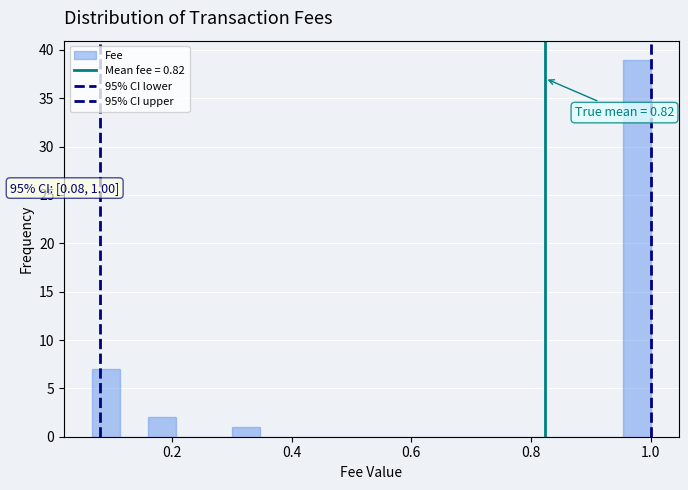

Read against the x-axis, roughly where is the centre of the tallest bar?

0.98